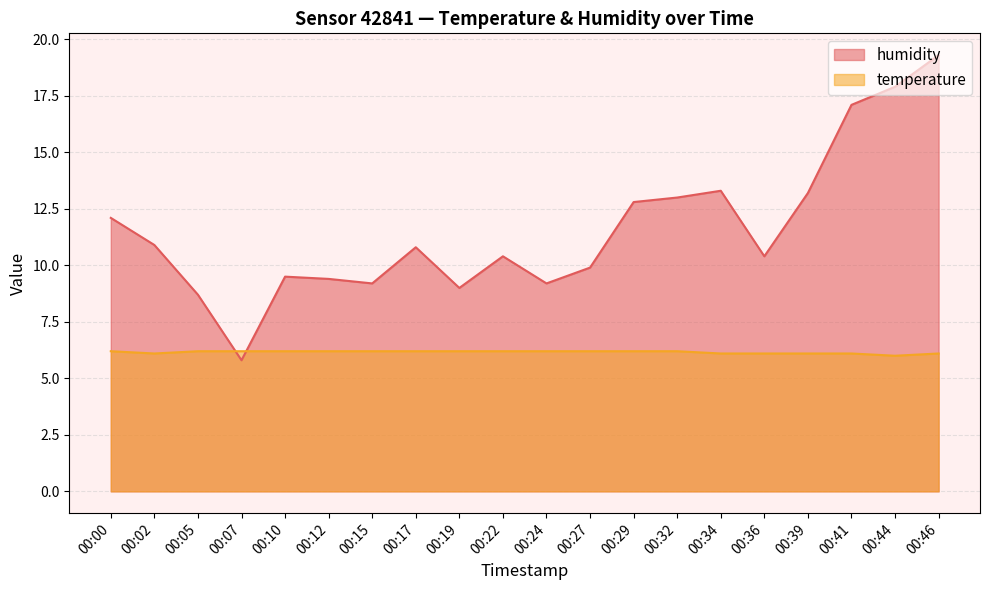

True or false: temperature has a value of 10.8 at 00:32.

False